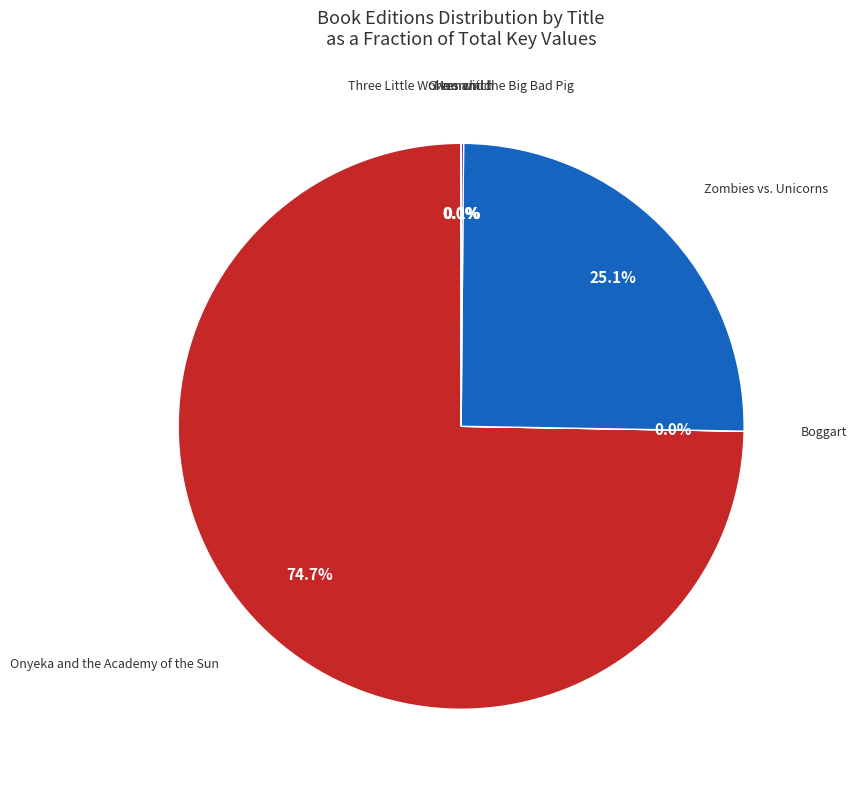

Is there a majority slice in this chart?

Yes